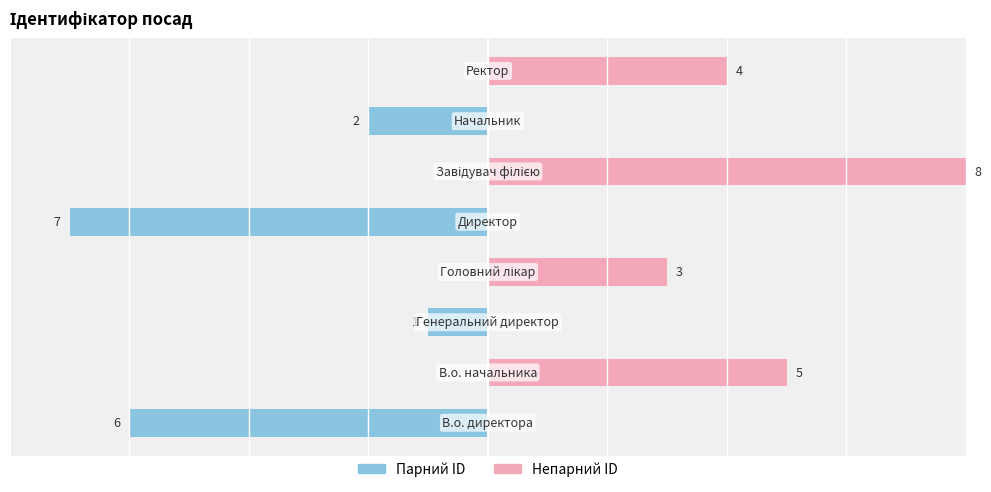

What is the smallest value displayed?

-7